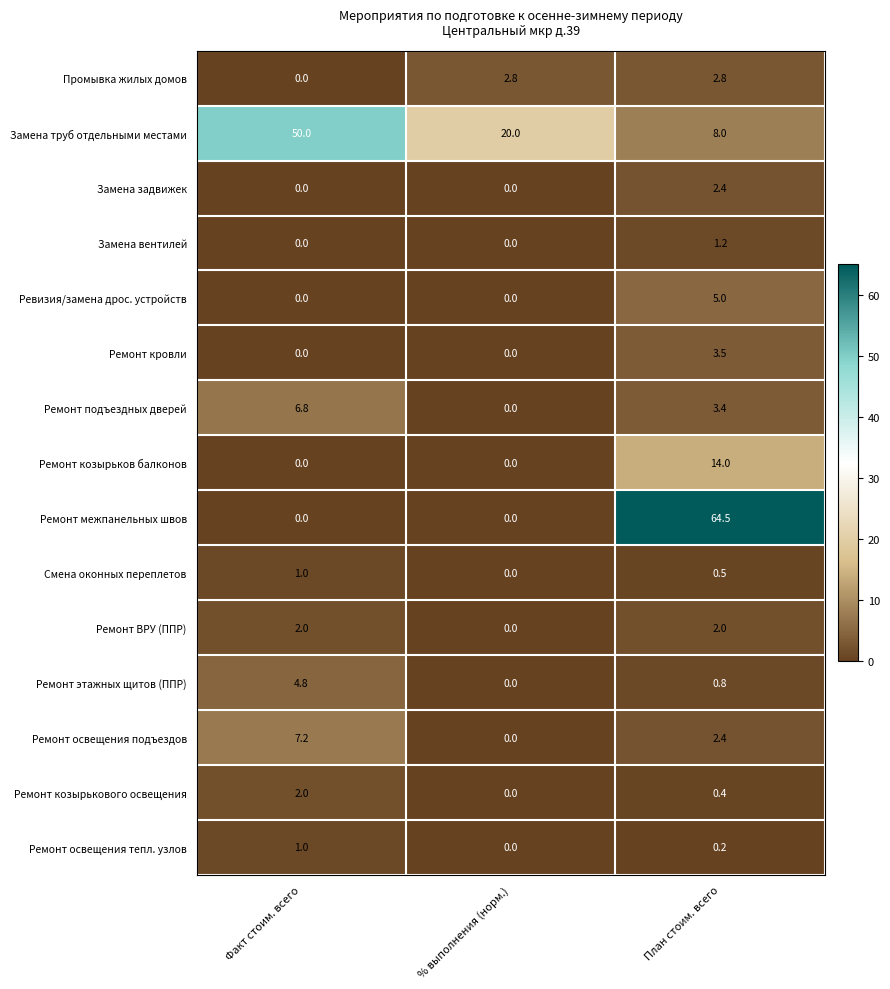

What is the sum of all Ремонт освещения подъездов values?

9.6